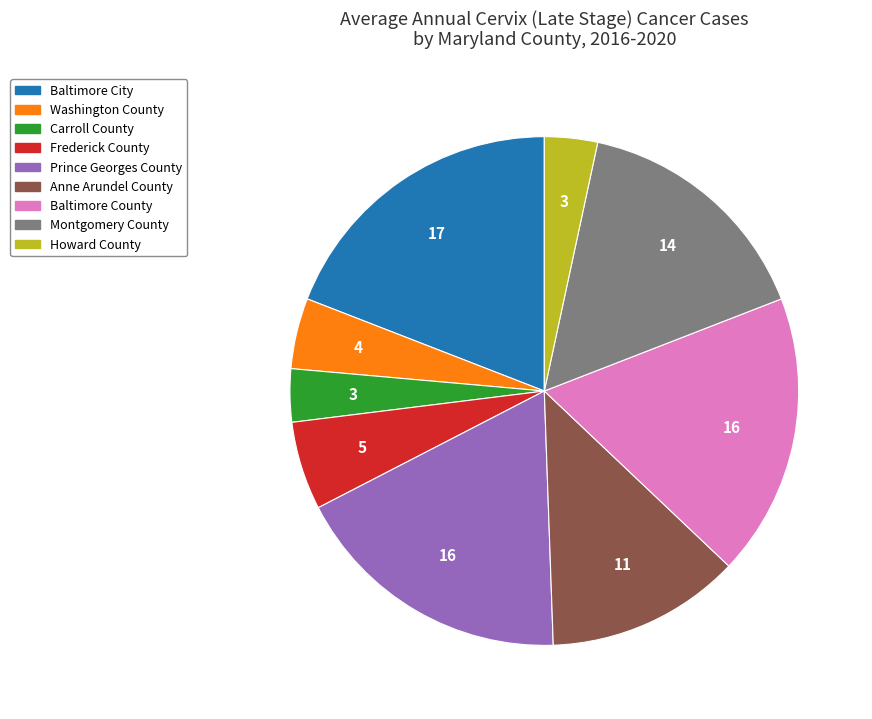

What is the largest slice in the pie chart?

Baltimore City